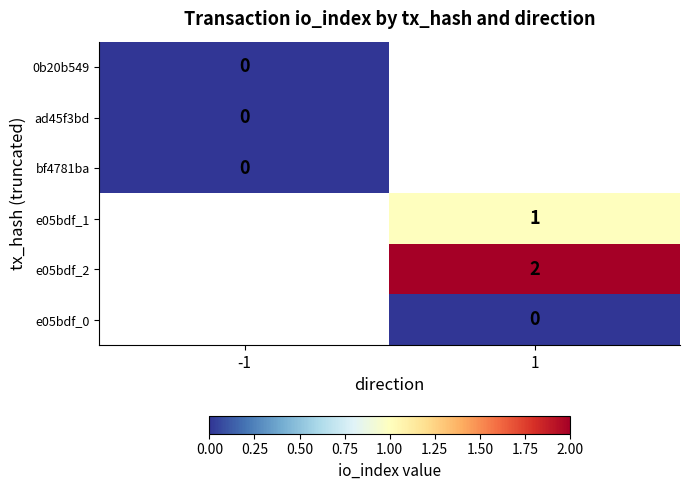

Is the value of e05bdf_1 at 1 greater than the value of bf4781ba at -1?

Yes